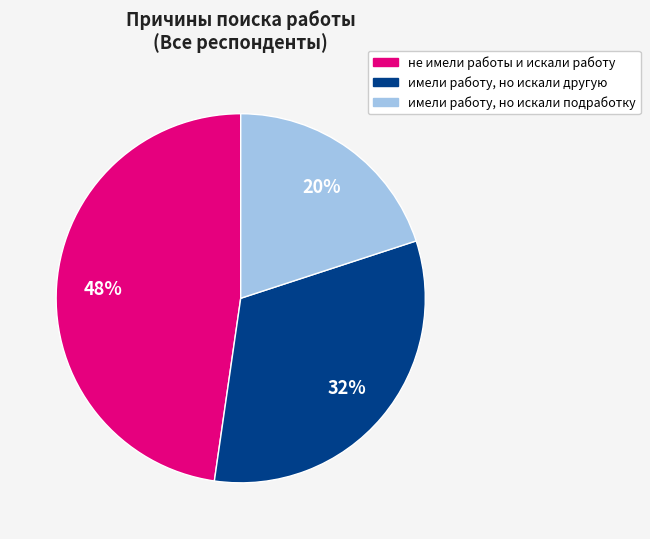

Rank the categories by value from highest to lowest.

не имели работы и искали работу, имели работу, но искали другую, имели работу, но искали подработку